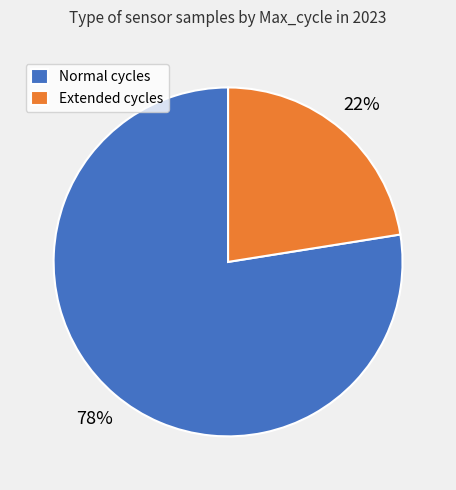

To the nearest percent, what is the average slice percentage?

50%